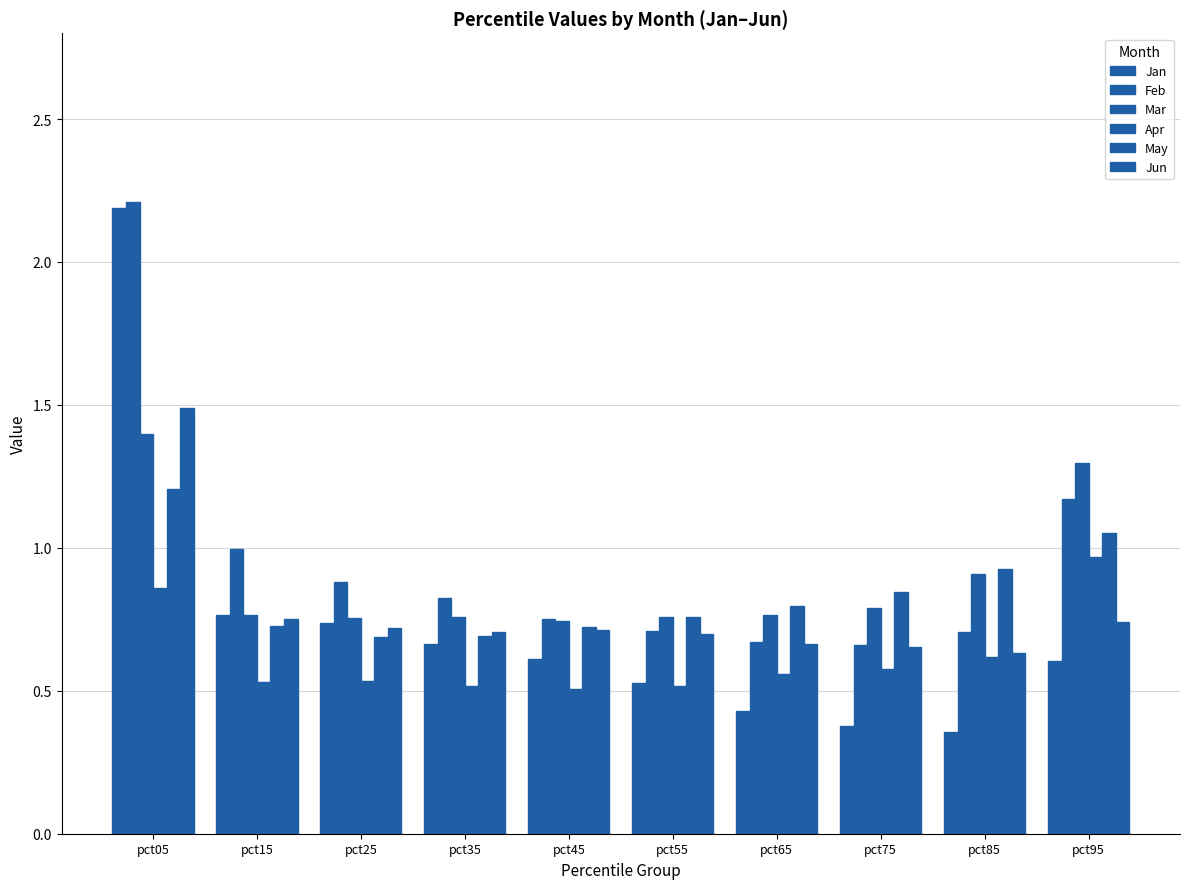

What is the value of the Apr bar at the 6th from the left?

0.5